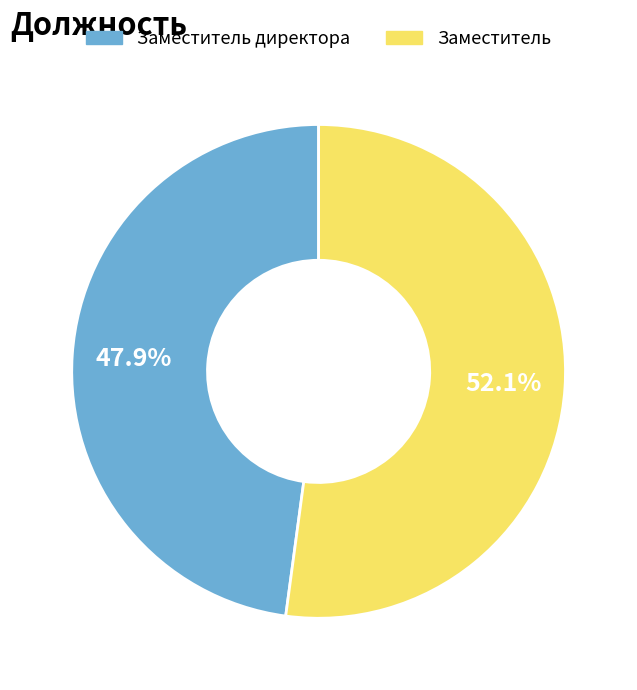

To the nearest percent, what is the average slice percentage?

50%